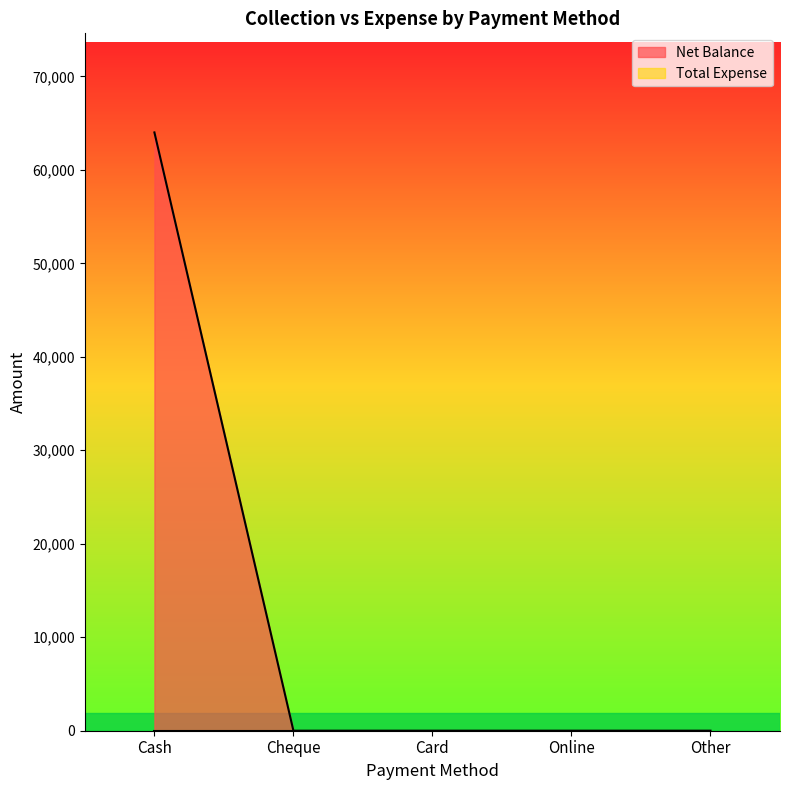

How many lines are shown in the chart?

2